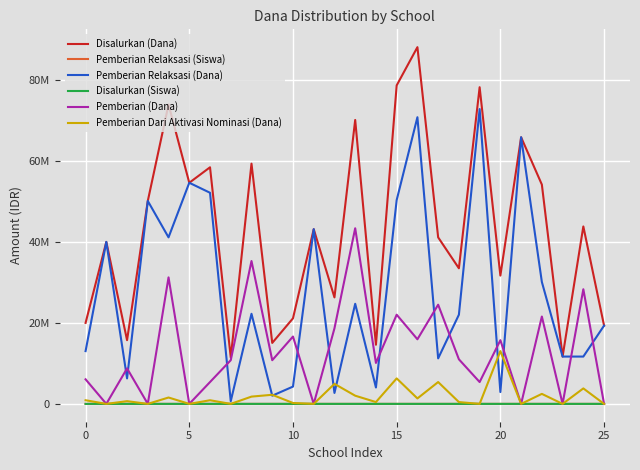

Where is the first local minimum for Pemberian Relaksasi (Siswa)?

5